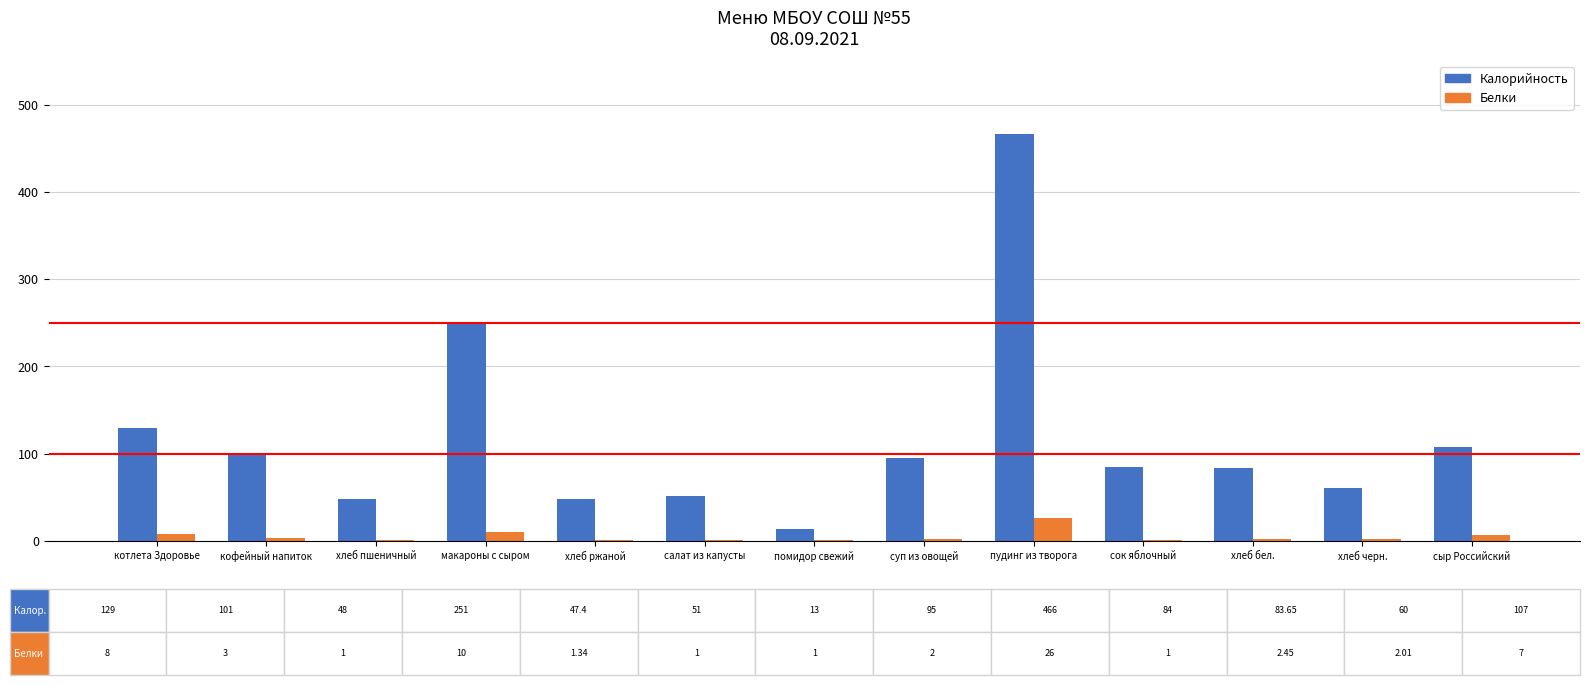

What is the sum of all Белки values?

65.8